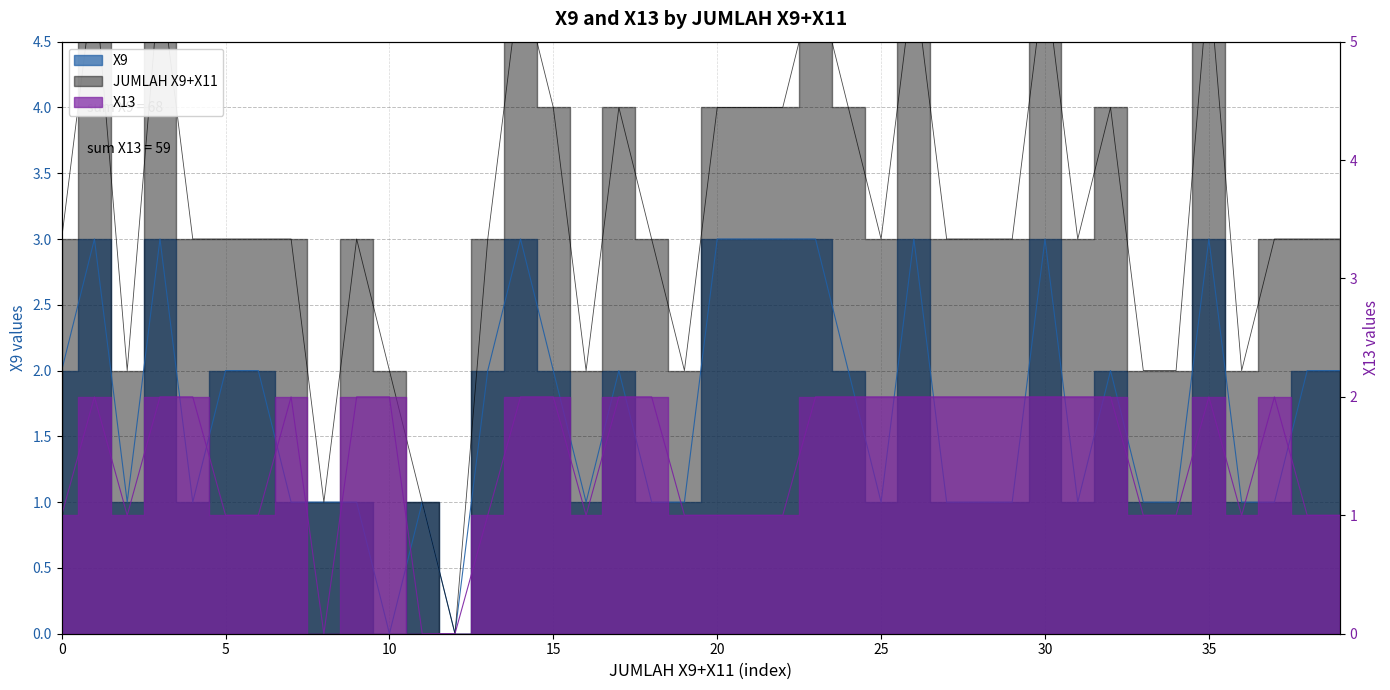

Count the number of categories in the chart.

40